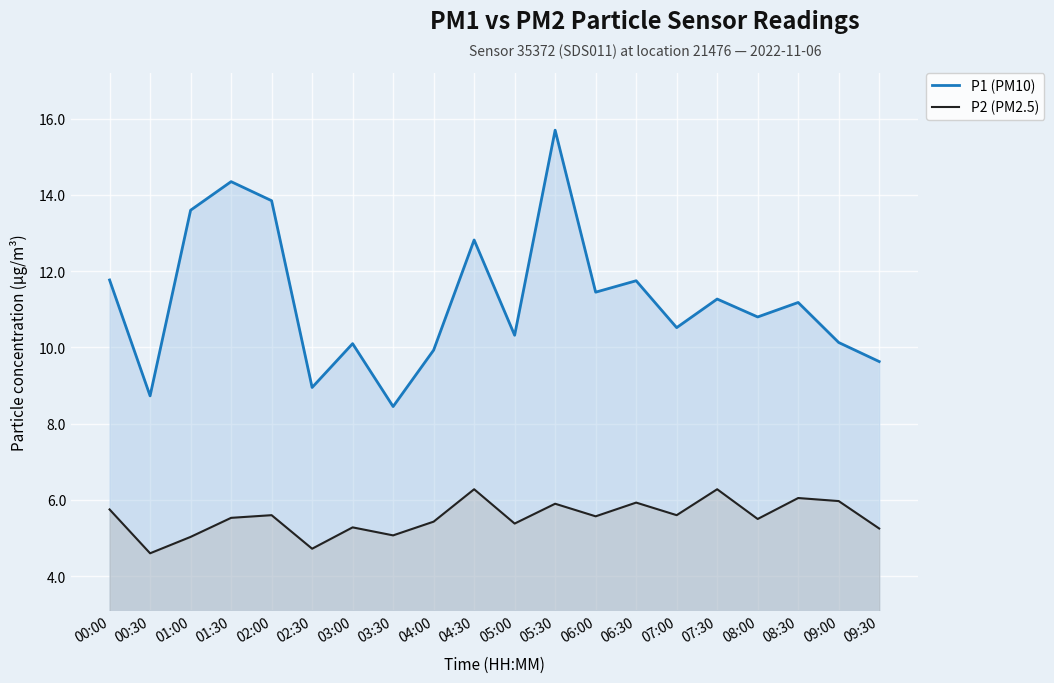

Rank the series at 05:30 from highest to lowest value.

P1 (PM10), P2 (PM2.5)